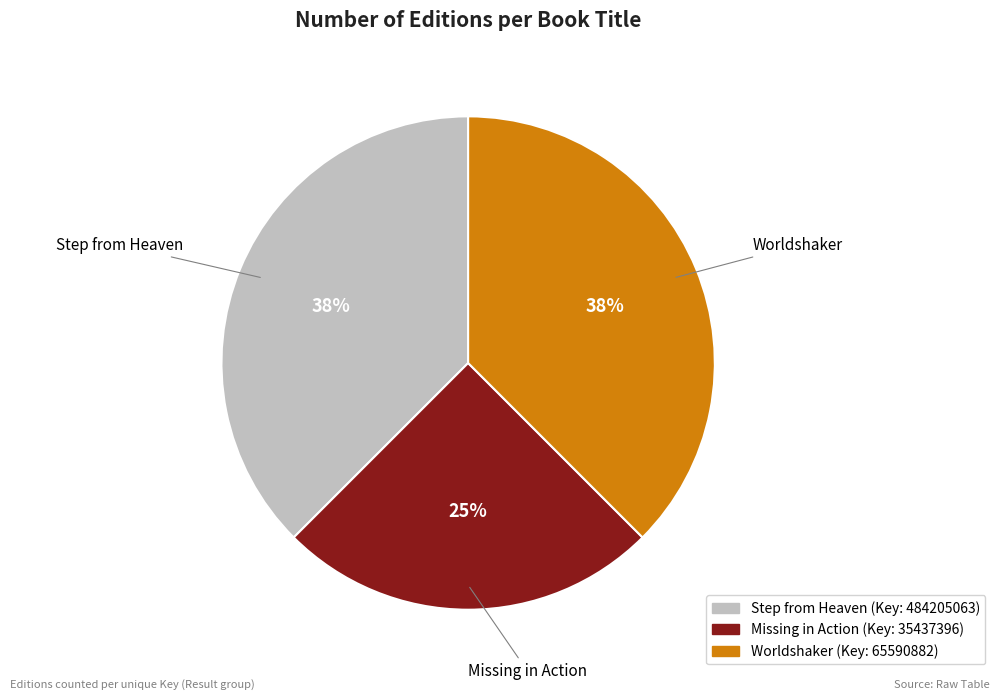

What percentage is the Missing in Action slice, to the nearest percent?

25%